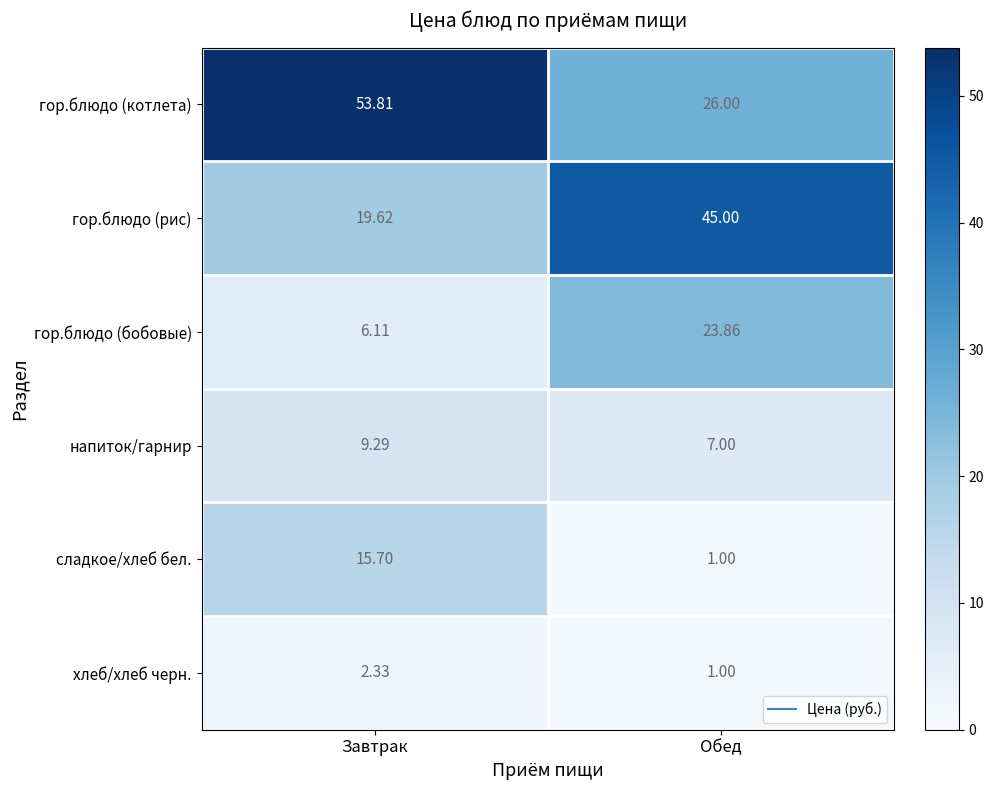

Which category has the lowest value across all series?

Обед